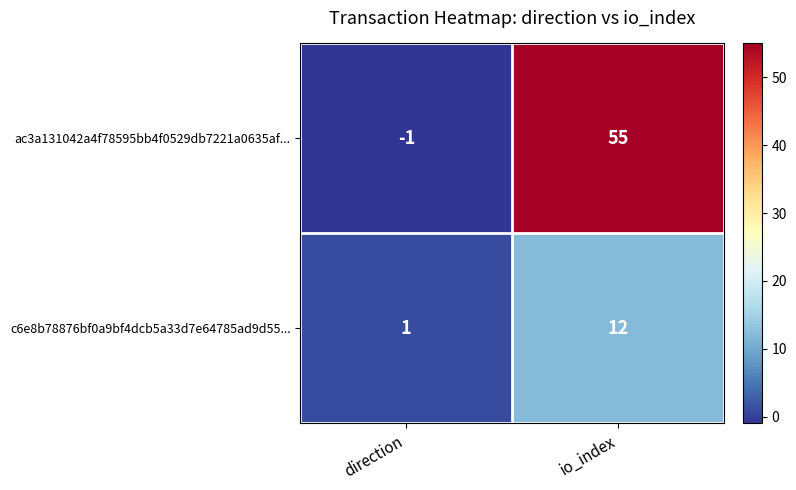

Is it true that ac3a131042a4f78595bb4f0529db7221a0635af... equals -2 at direction?

False